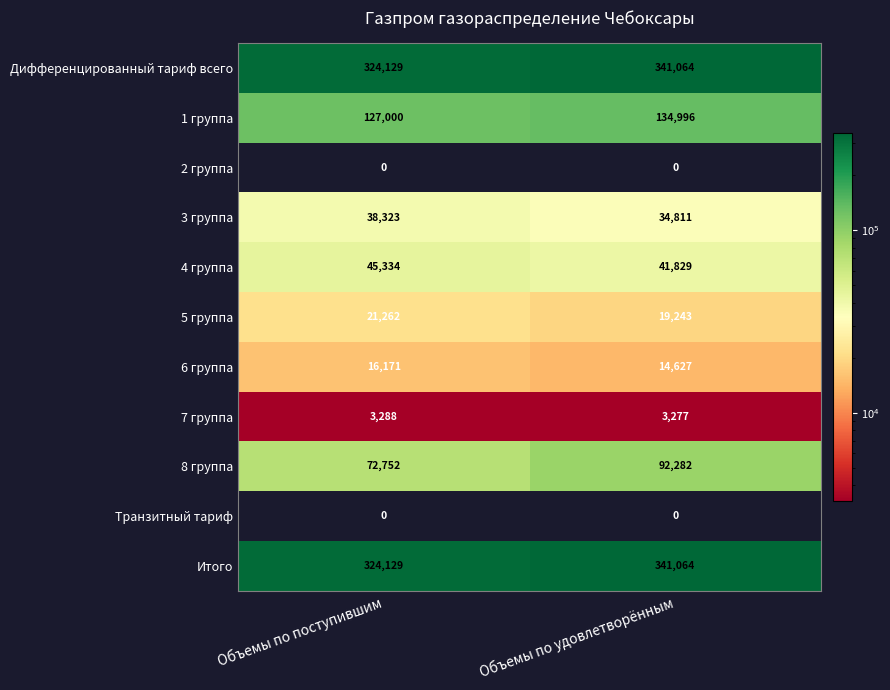

Reading left to right, extract all data points from this chart.

Дифференцированный тариф всего: Объемы по поступившим=324129	Объемы по удовлетворённым=341064
1 группа: Объемы по поступившим=127000	Объемы по удовлетворённым=134996
2 группа: Объемы по поступившим=0	Объемы по удовлетворённым=0
3 группа: Объемы по поступившим=38323	Объемы по удовлетворённым=34811
4 группа: Объемы по поступившим=45334	Объемы по удовлетворённым=41829
5 группа: Объемы по поступившим=21262	Объемы по удовлетворённым=19243
6 группа: Объемы по поступившим=16171	Объемы по удовлетворённым=14627
7 группа: Объемы по поступившим=3288	Объемы по удовлетворённым=3277
8 группа: Объемы по поступившим=72752	Объемы по удовлетворённым=92282
Транзитный тариф: Объемы по поступившим=0	Объемы по удовлетворённым=0
Итого: Объемы по поступившим=324129	Объемы по удовлетворённым=341064